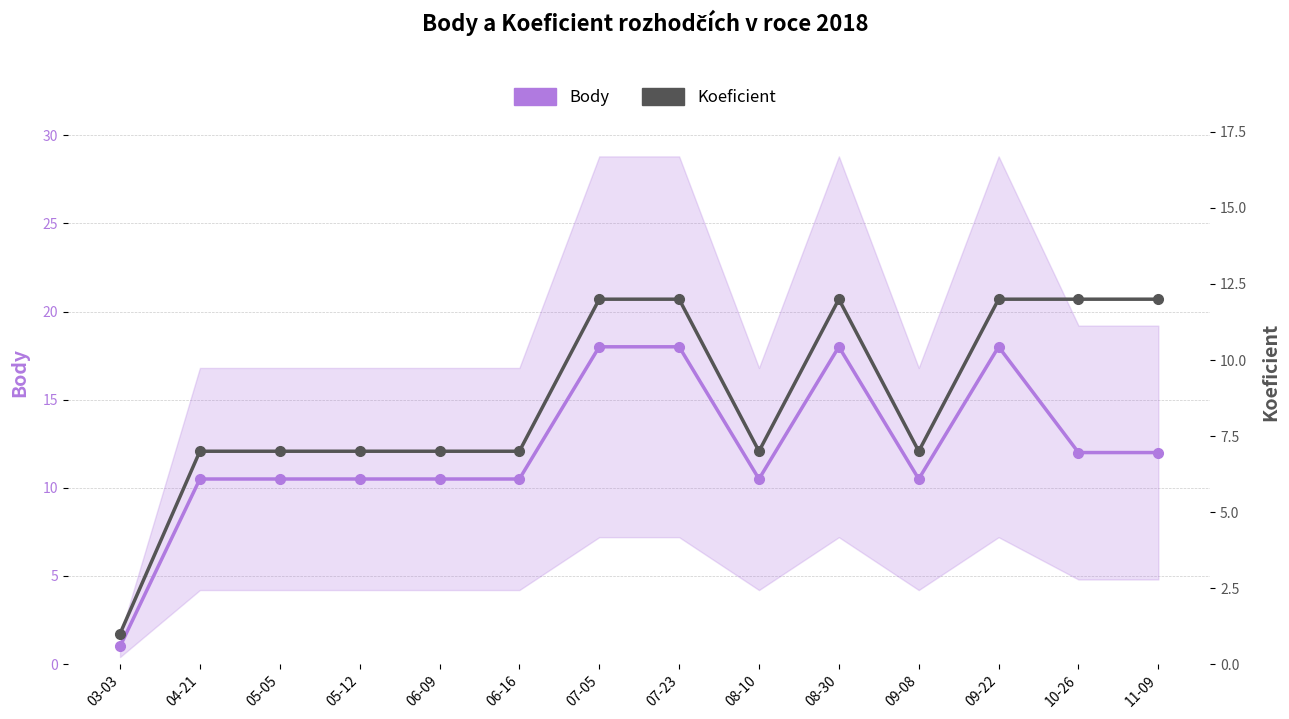

At which category does the chart reach its minimum across all series?

03-03